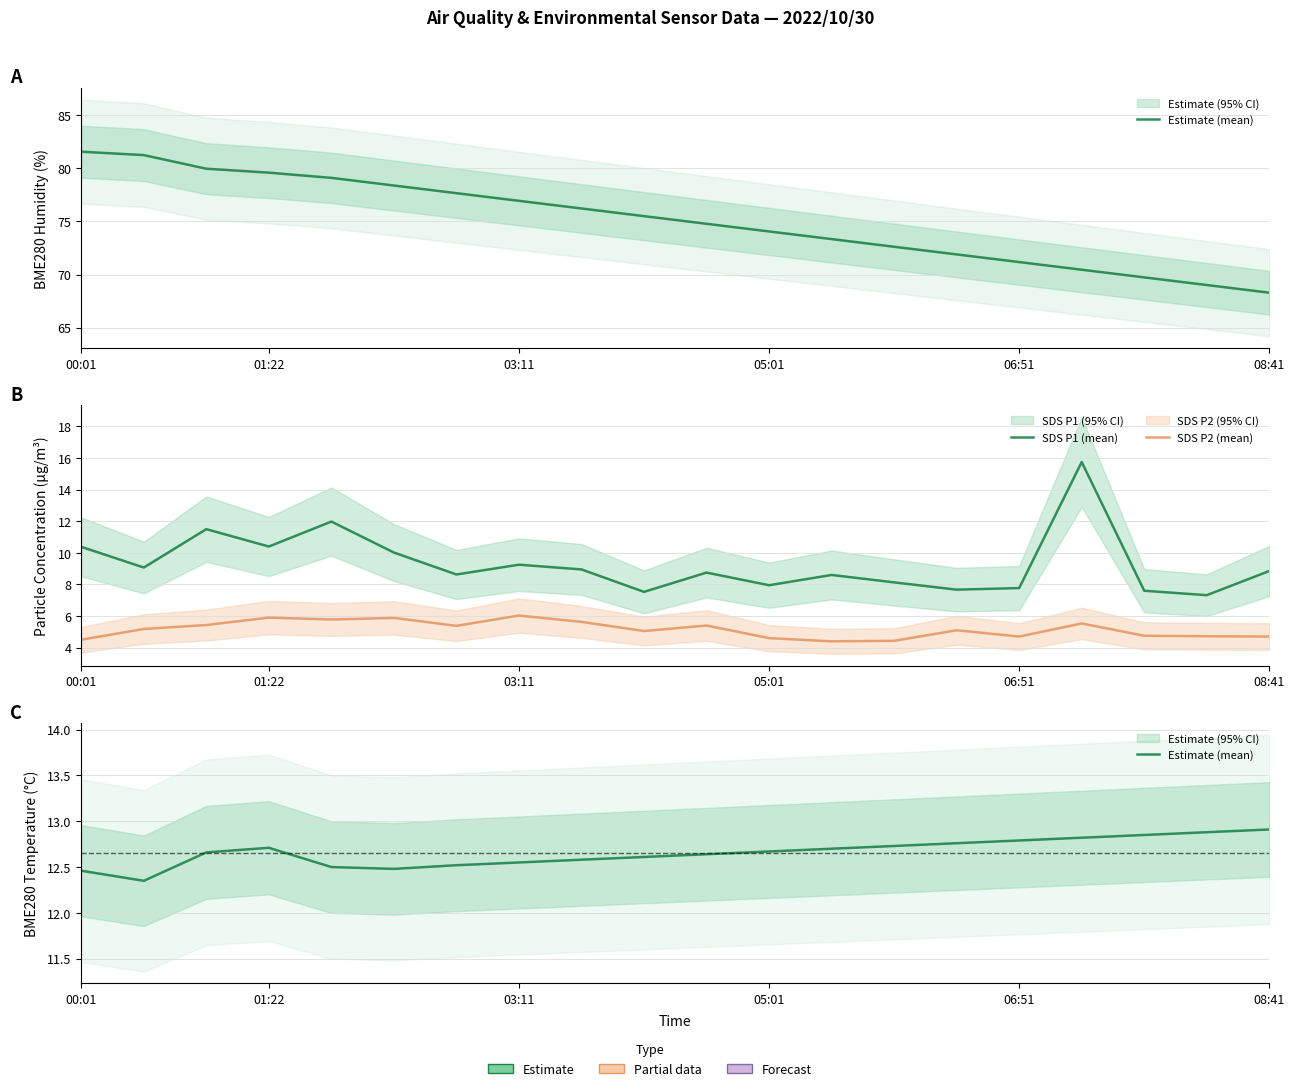

What is the lowest value of the Estimate (mean) series?

12.3